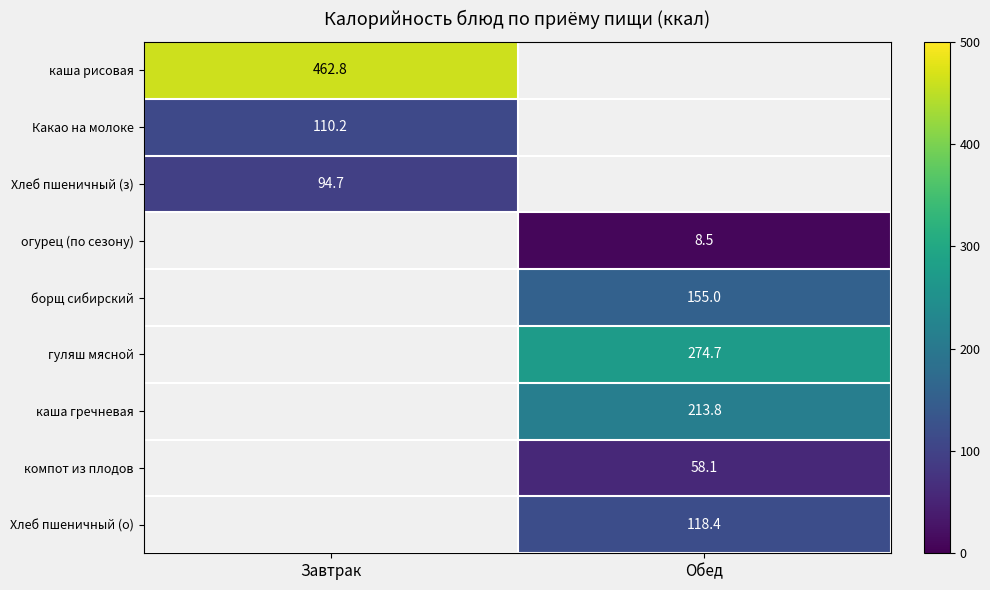

How many categories are shown in the chart?

2